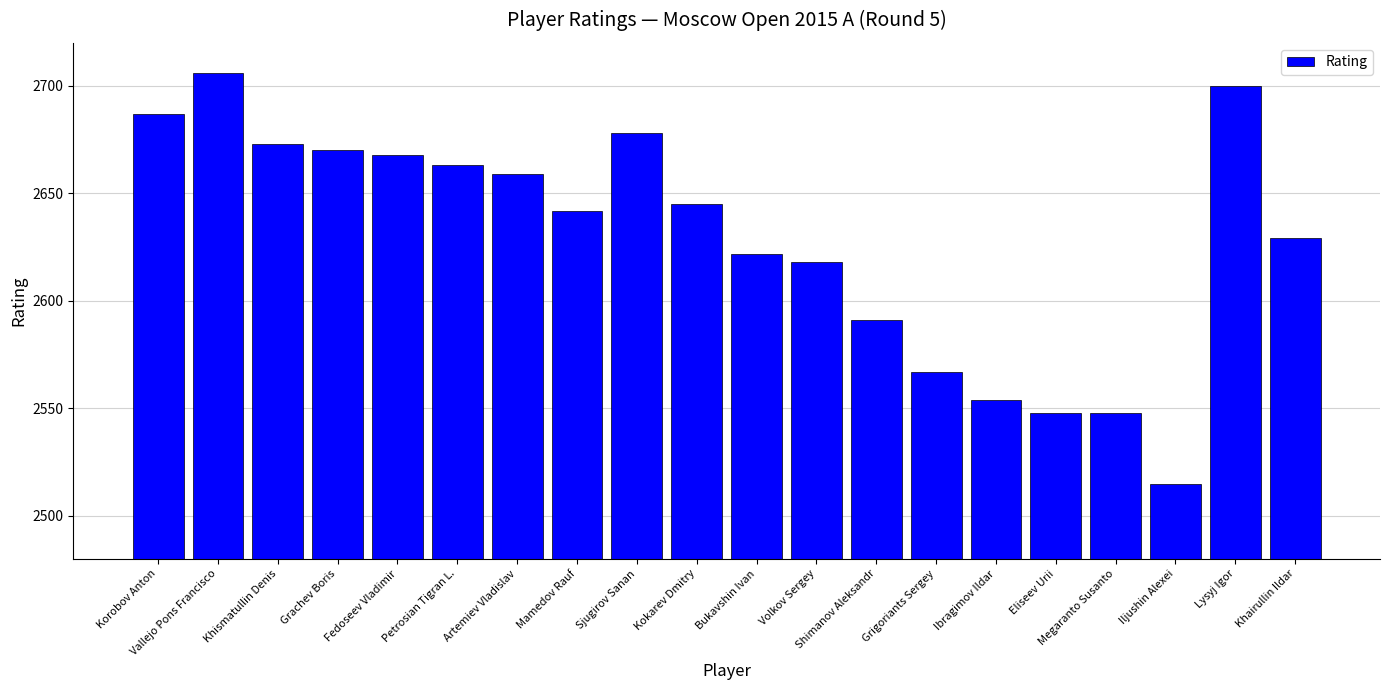

What is the difference between the values at Fedoseev Vladimir and Bukavshin Ivan?

46